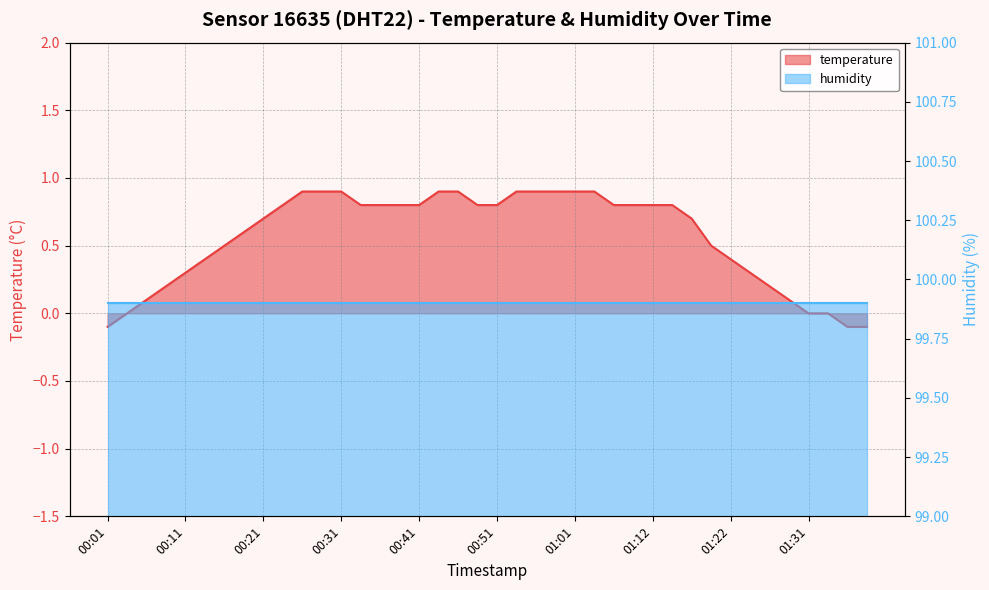

Which has a higher value, 00:59 or 01:14?

00:59